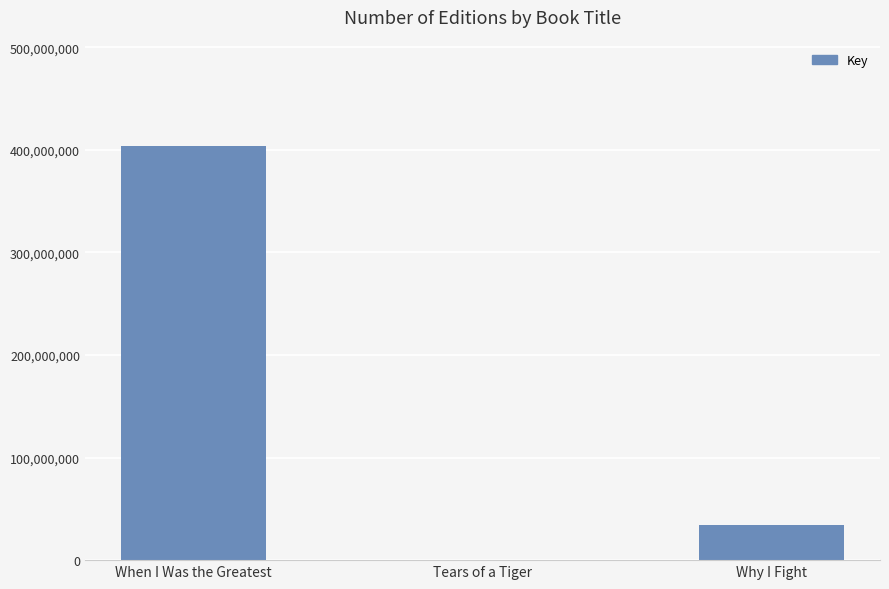

Are the bars horizontal?

No